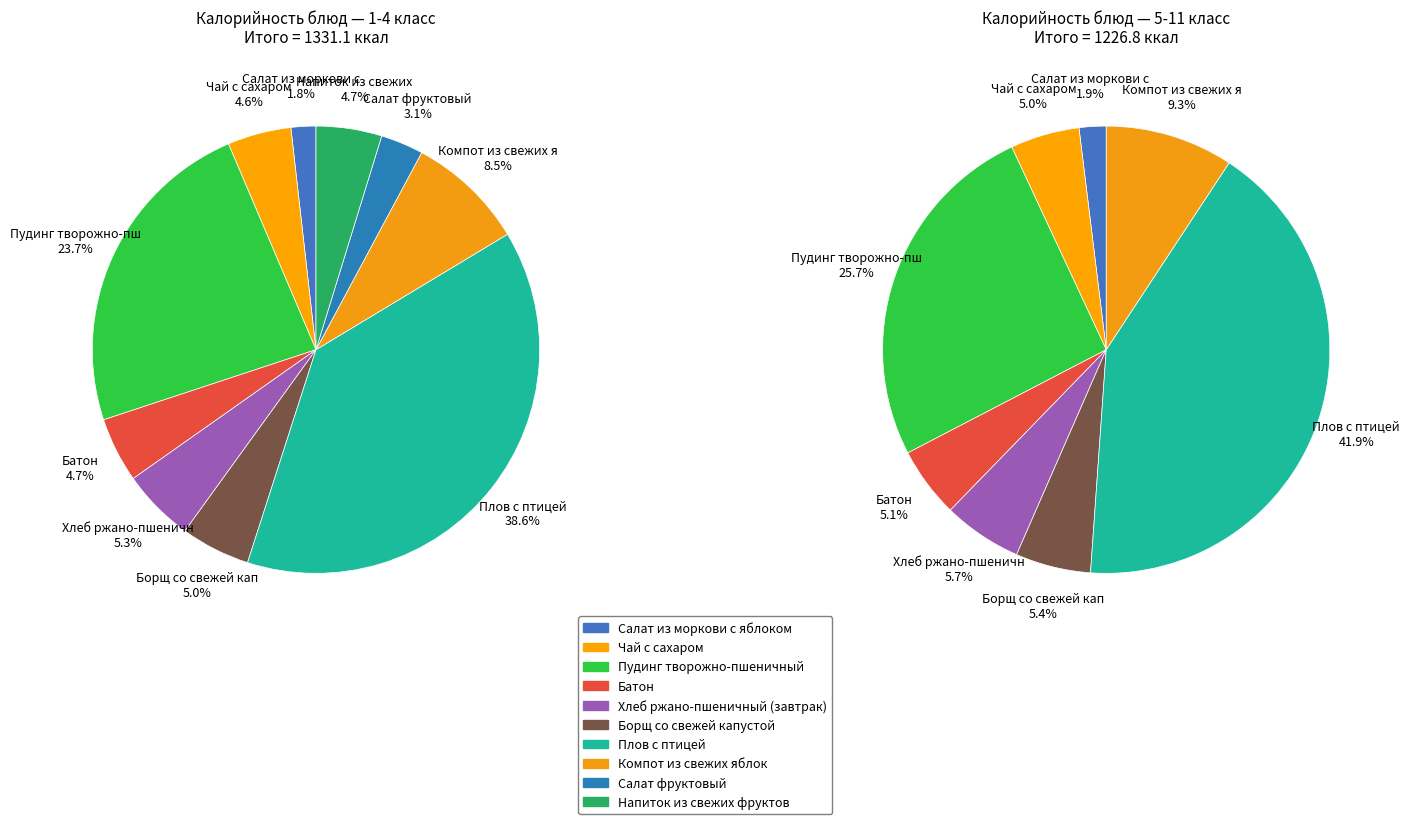

To the nearest percent, what percentage of the pie is Батон?

5%